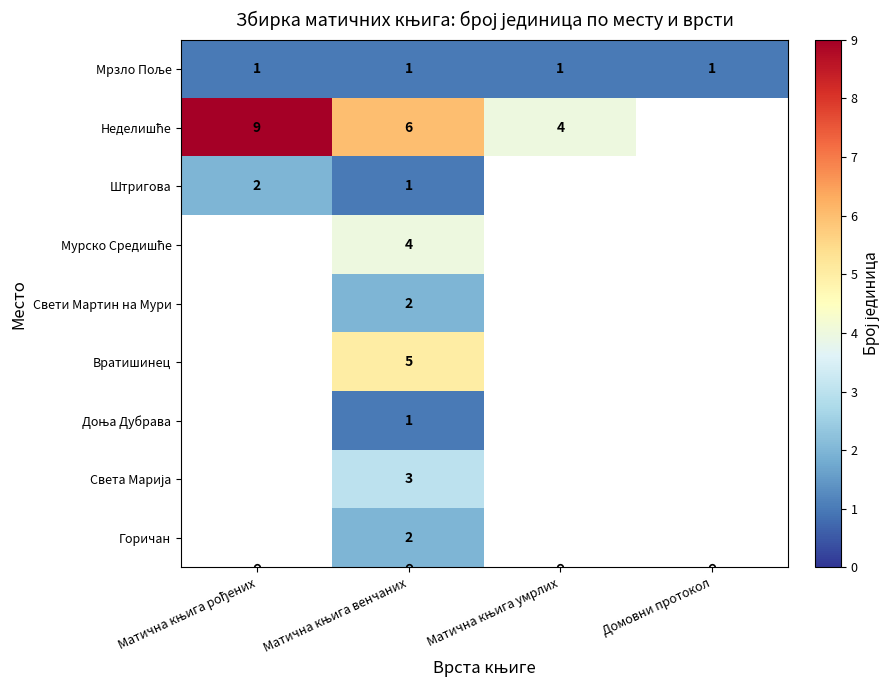

List the labels in order of Мурско Средишће value, smallest first.

Матична књига рођених, Матична књига венчаних, Матична књига умрлих, Домовни протокол